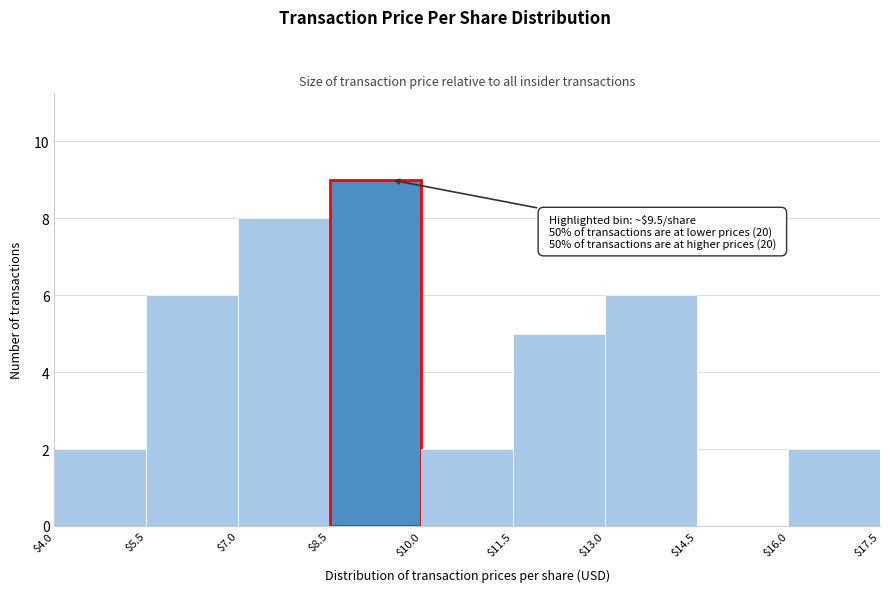

Which range on the x-axis has the tallest bar?

$8.5 to $10.0